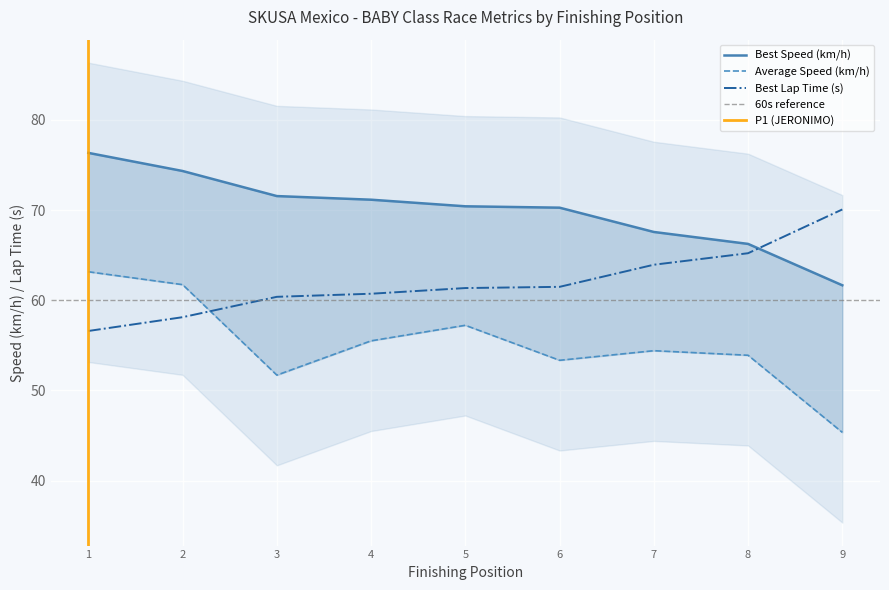

The value of Best Lap Time (s) at 4 is 36.5. True or false?

False